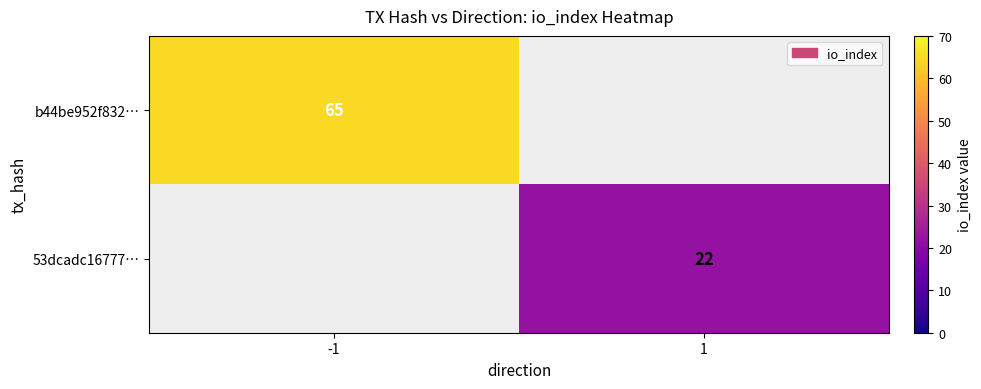

True or false: b44be952f832… has a value of 65 at -1.

True